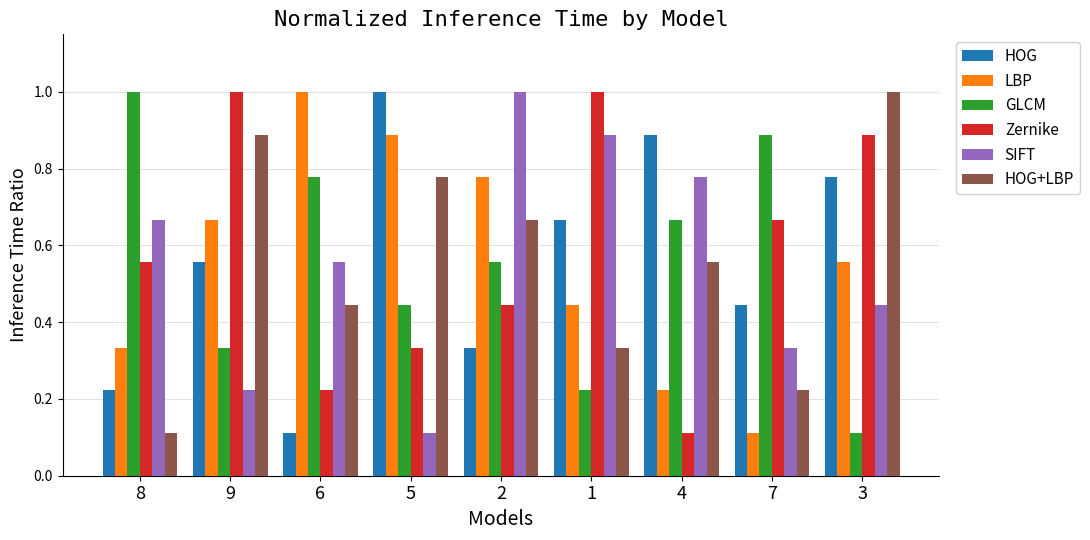

What is the minimum value for HOG+LBP?

0.1